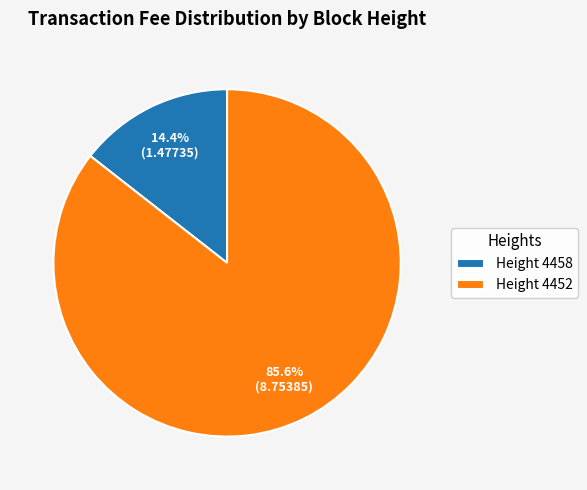

Which slice is the largest?

Height 4452